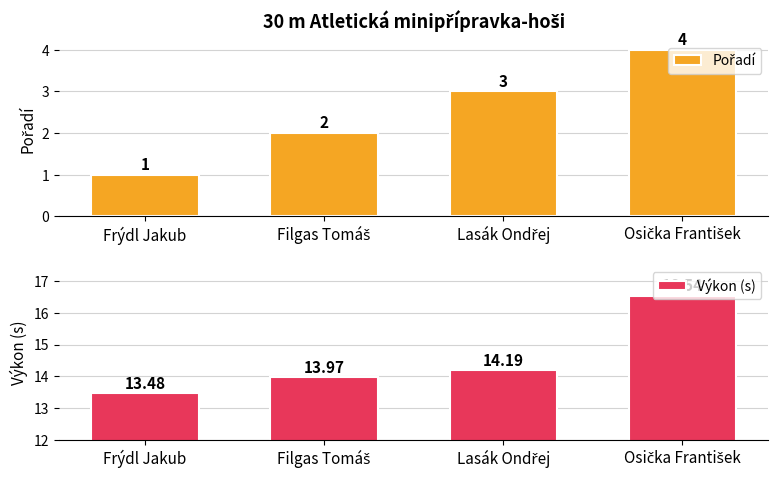

Which series has the largest total across all categories?

Výkon (s)